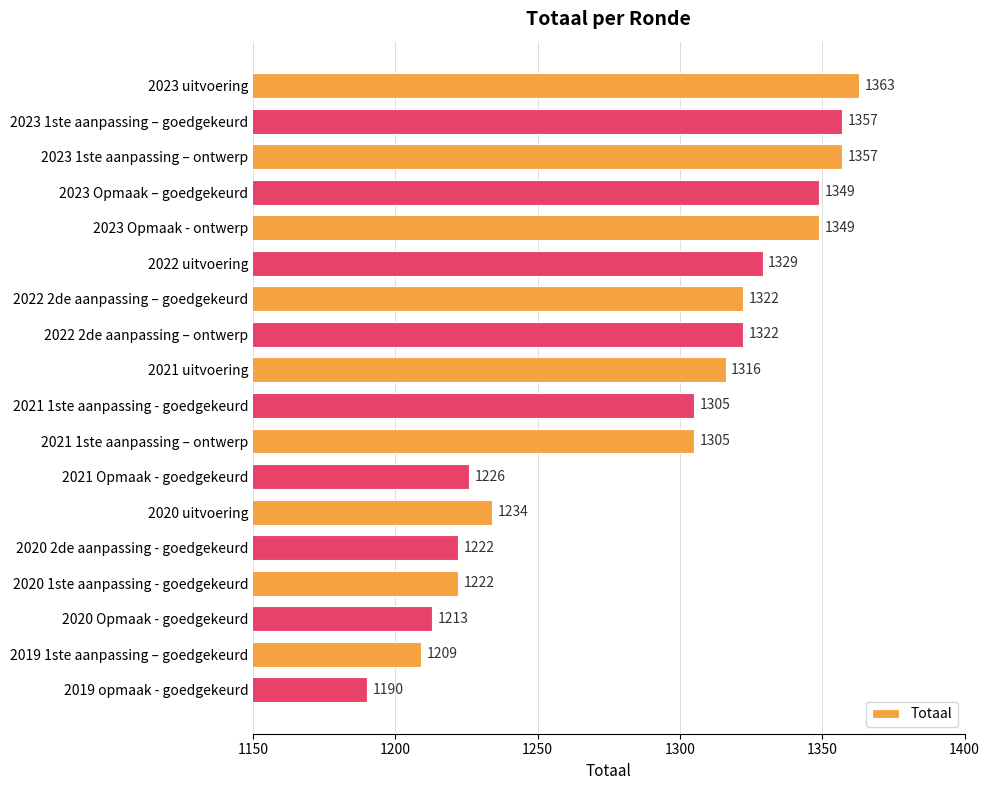

How many data points does each series have?

18